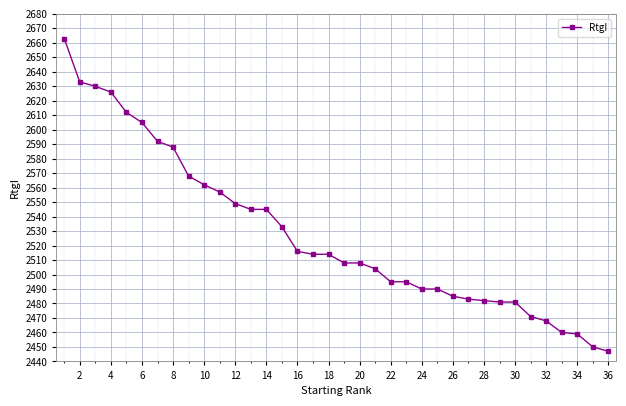

What is the minimum value shown in the chart?

2447